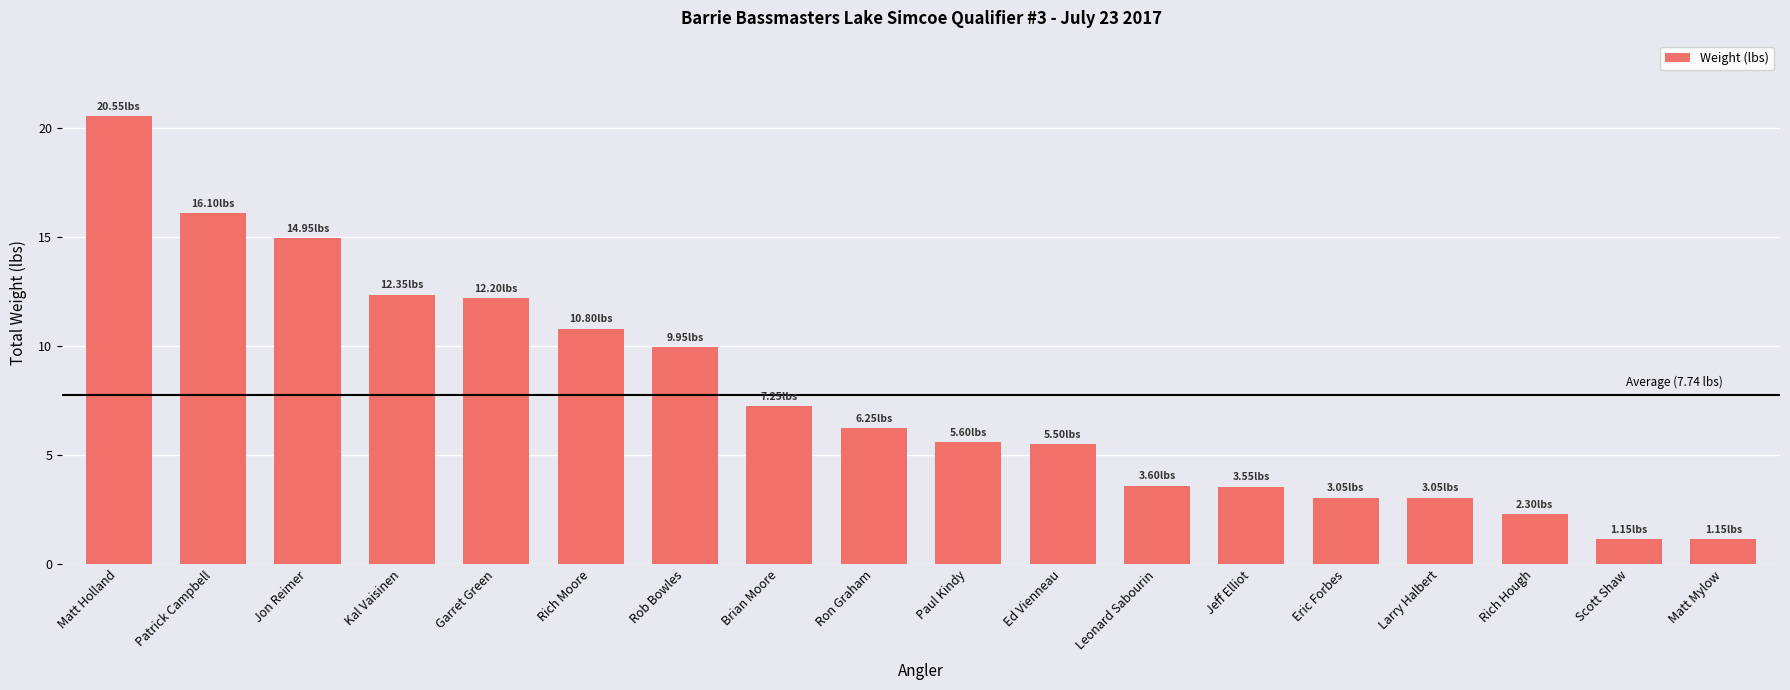

What position from the left is Paul Kindy?

10